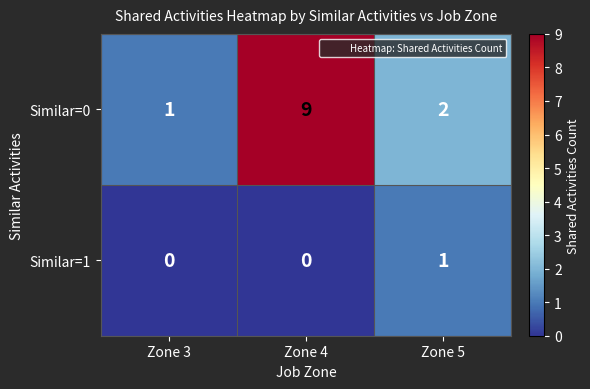

Which series has the widest spread of values?

Similar=0